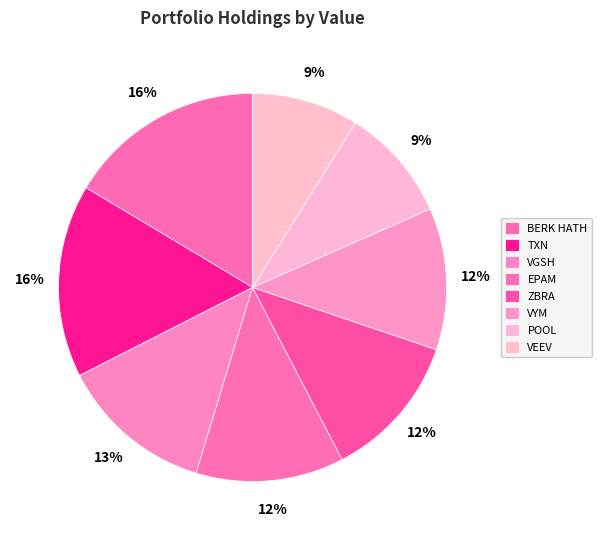

What is the largest slice in the pie chart?

1/100th BERKSHIRE HATHAWAY INC